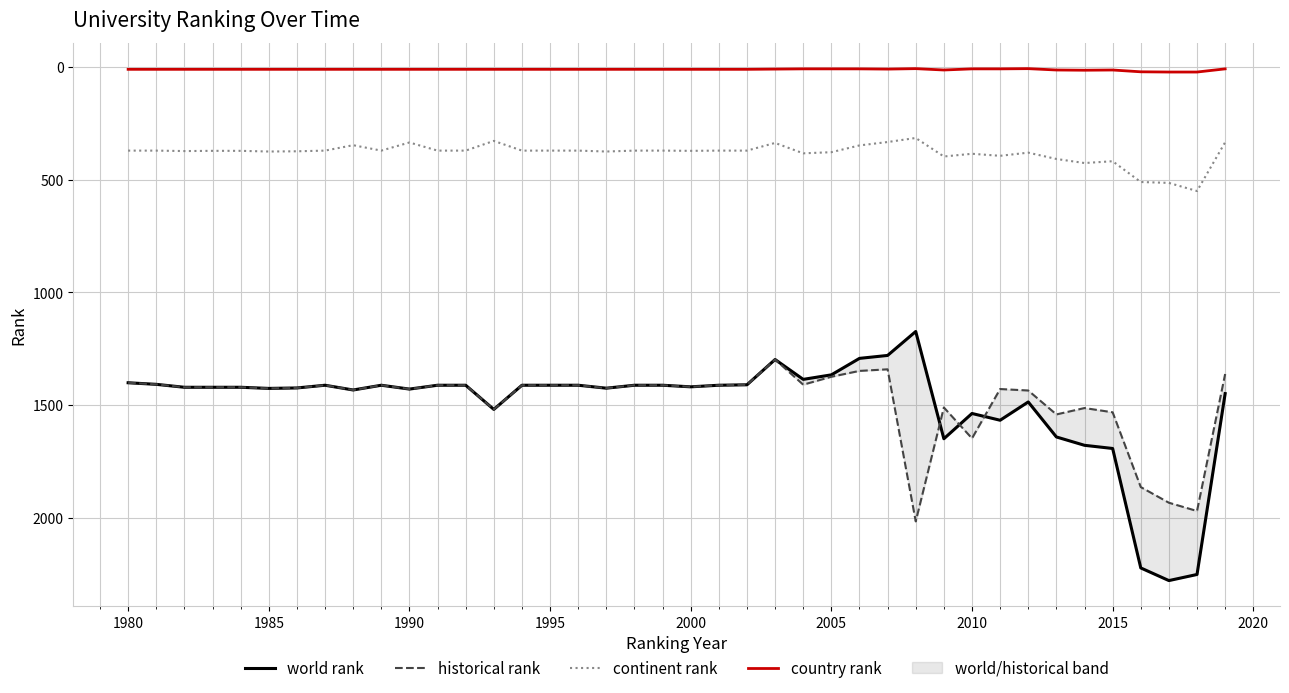

True or false: continent rank and country rank cross at least once.

False